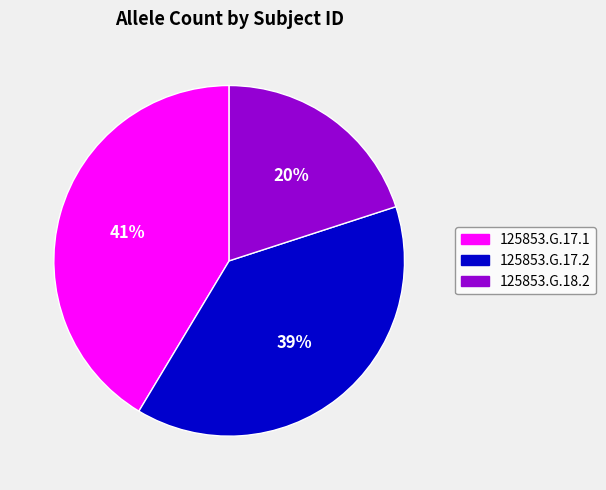

To the nearest percent, what is the combined percentage of 125853.G.17.2 and 125853.G.17.1?

80%